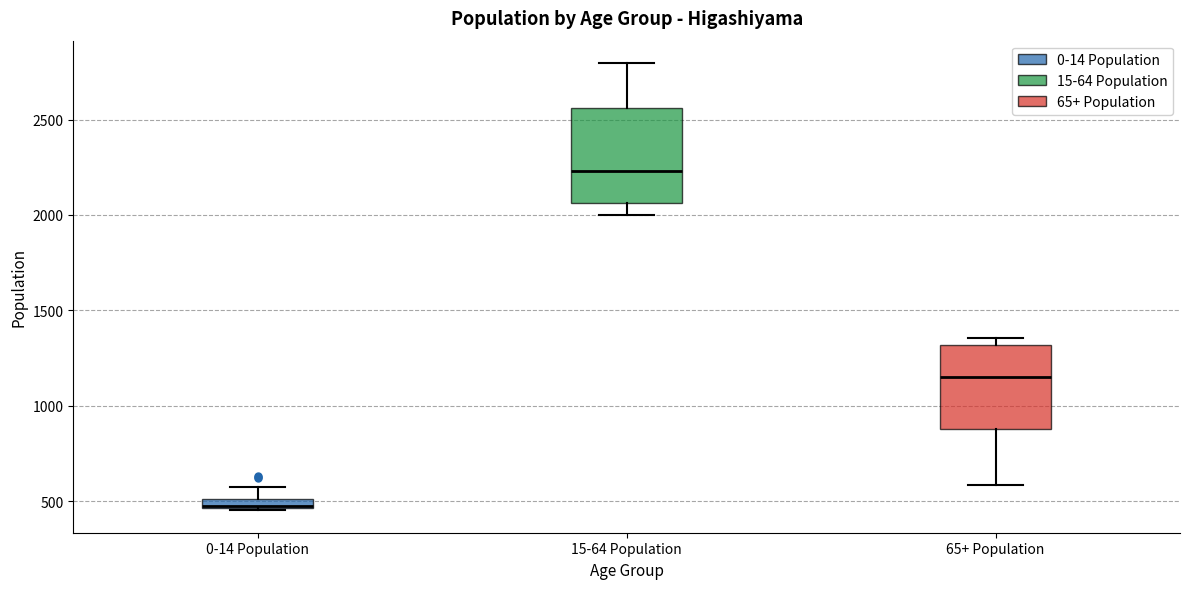

Which box is the tallest, from its lower edge to its upper edge?

15-64 Population